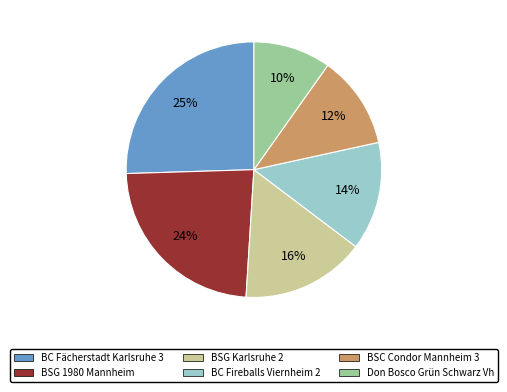

To the nearest percent, what is the combined percentage of BC Fächerstadt Karlsruhe 3 and BC Fireballs Viernheim 2?

39%